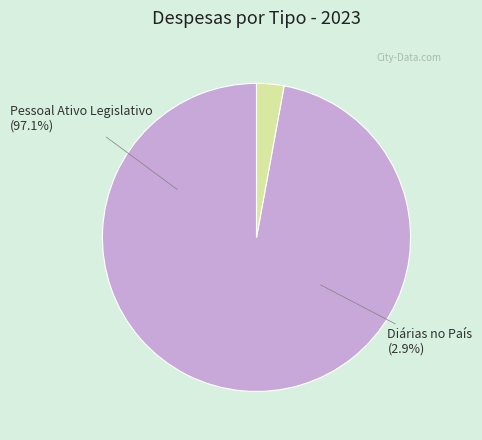

Rank the categories by value from lowest to highest.

DIARIAS NO PAIS (574.83), PESSOAL ATIVO PODER LEGISLATIVO (19455.27)